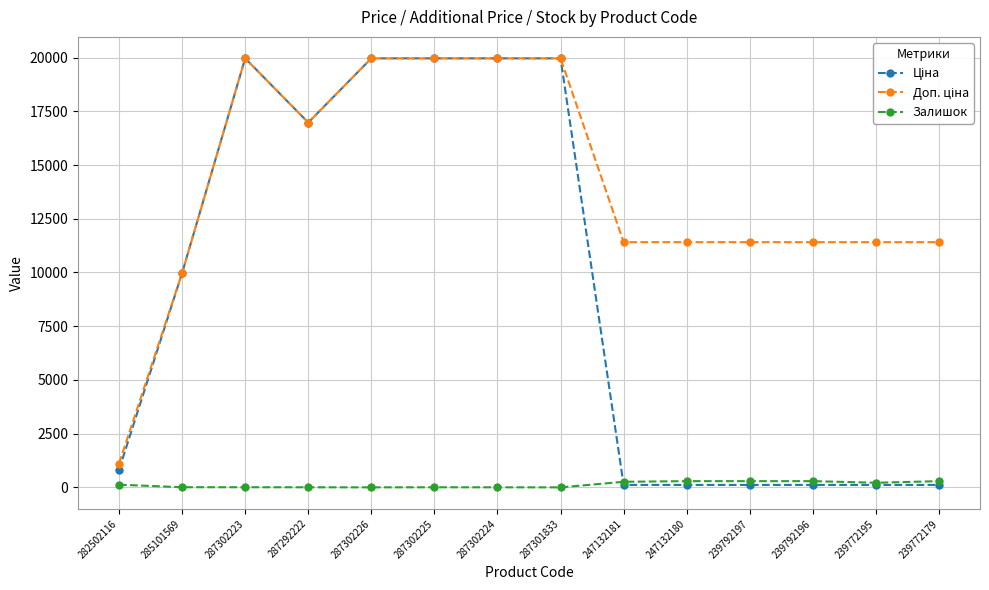

What is the greatest value displayed?

19964.2